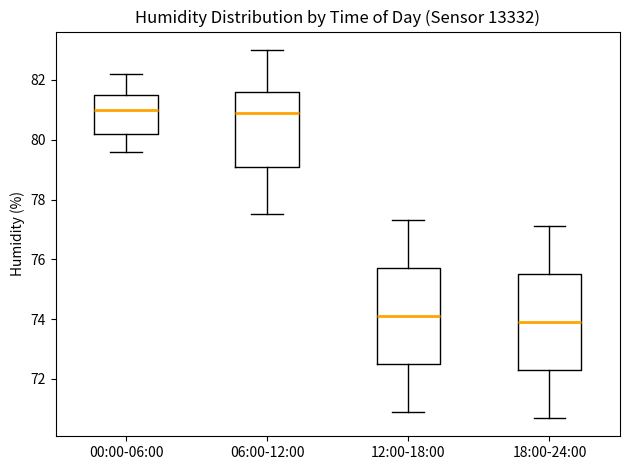

Reading left to right, transcribe this box plot: for each box, give where its median line is, the range the box spans, and where its two whiskers end, as read against the y-axis. The values are not printed on the chart, so give them approximately, as read against the axis.

00:00-06:00: median 81.0, box 80.2 to 81.6, whiskers 79.6 to 82.2
06:00-12:00: median 81.0, box 79.2 to 81.6, whiskers 77.6 to 83.0
12:00-18:00: median 74.2, box 72.6 to 75.8, whiskers 71.0 to 77.4
18:00-24:00: median 74.0, box 72.4 to 75.6, whiskers 70.8 to 77.2